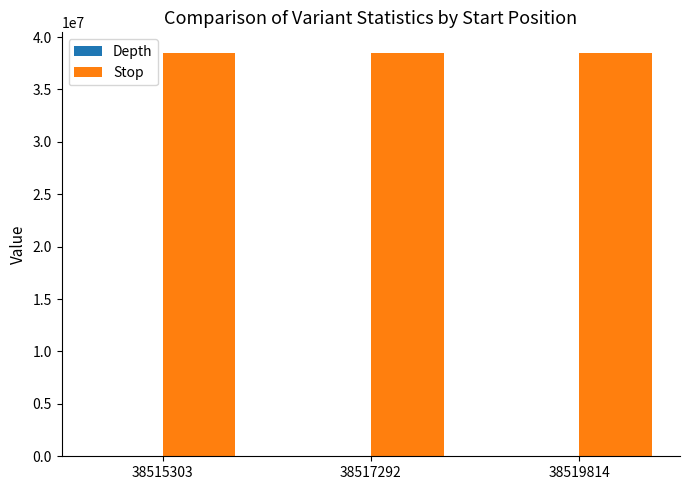

The Stop series shows 11910829 at 38515303. True or false?

False